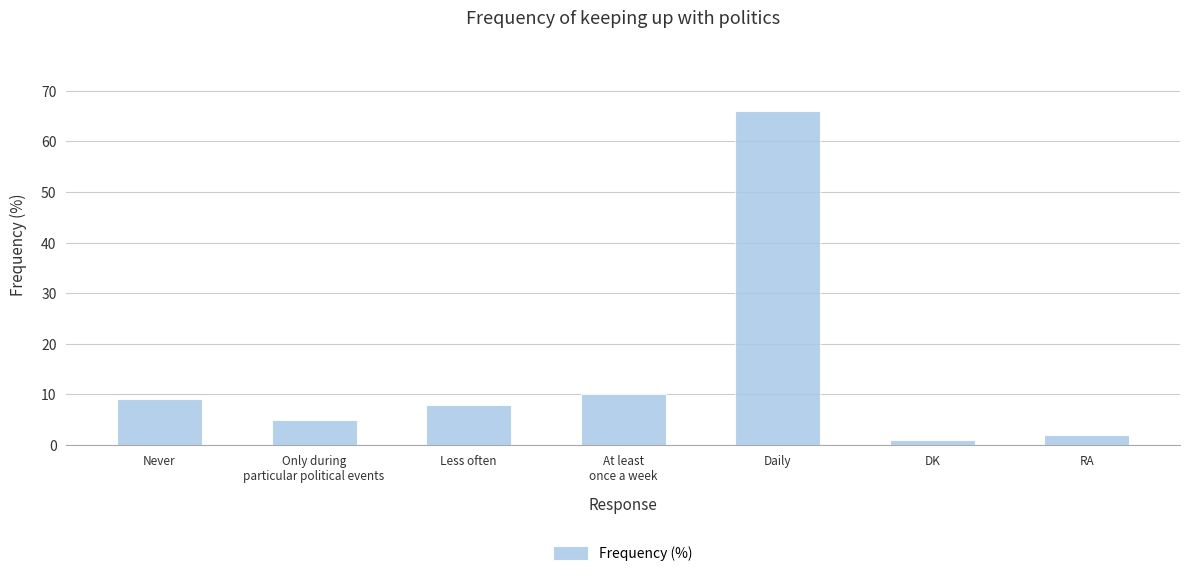

Reading left to right, list all the values displayed in this chart.

Never=9	Only during
particular political events=5	Less often=8	At least
once a week=10	Daily=66	DK=1	RA=2